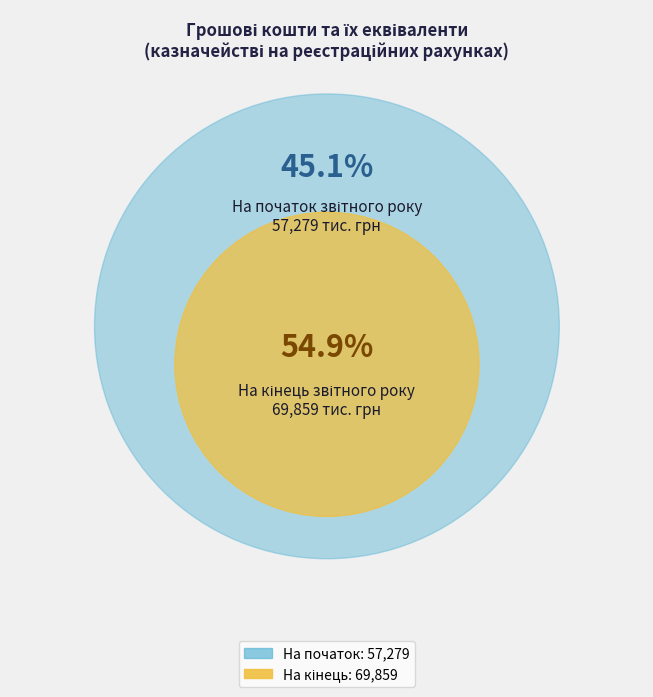

What is the ratio of the value at На кінець звітного року to the value at На початок звітного року?

1.2